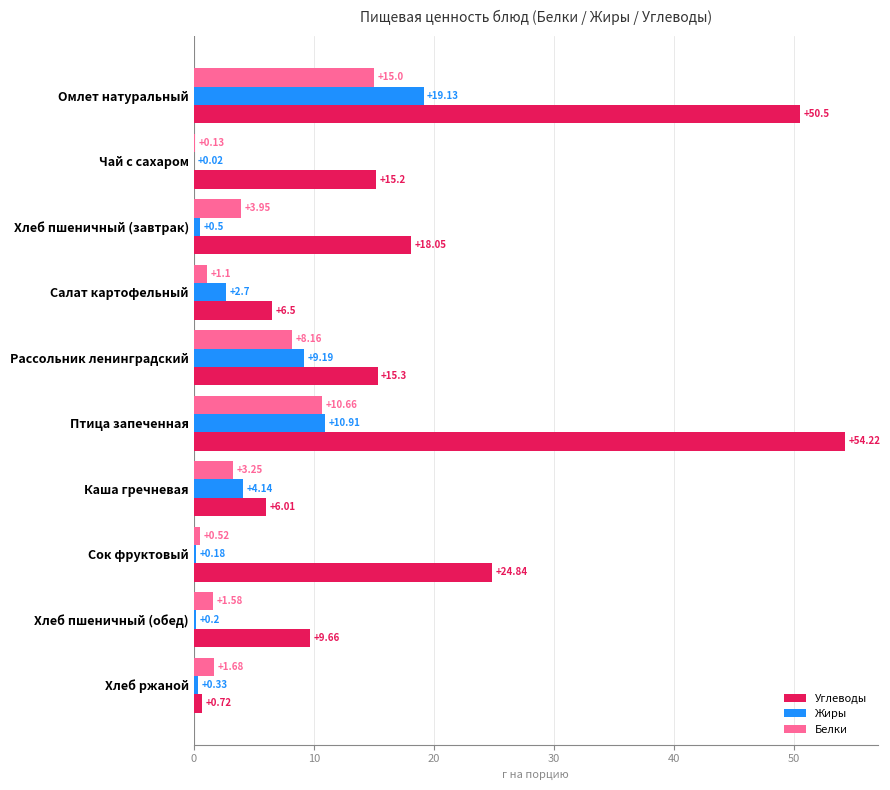

Which series has the largest total across all categories?

Углеводы